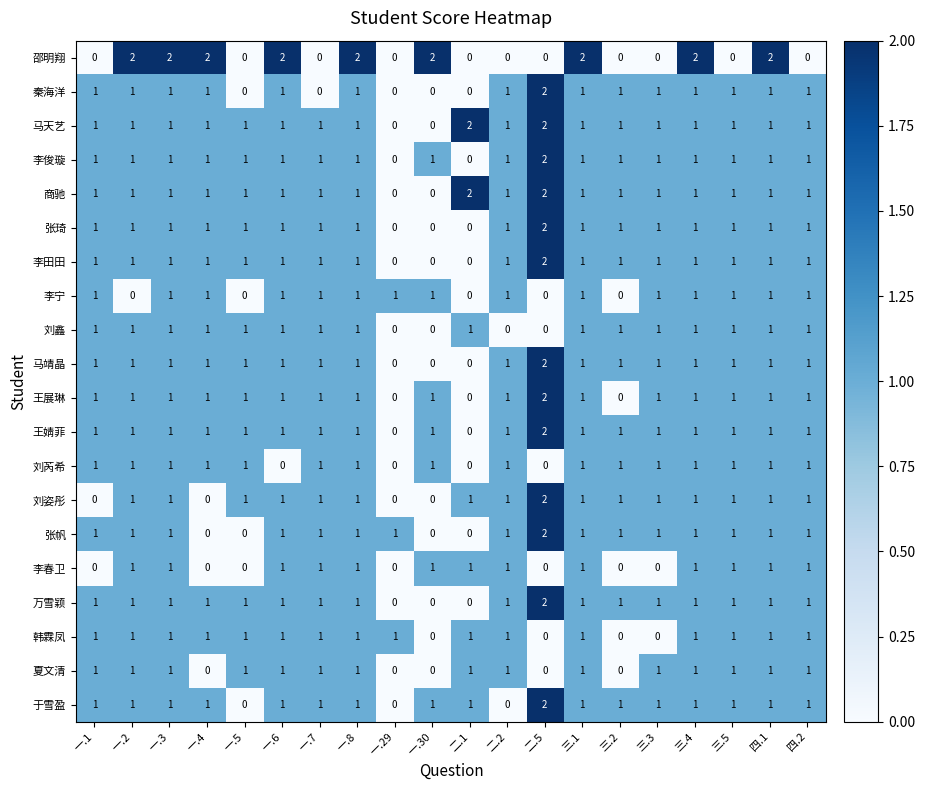

How many categories are shown in the chart?

20